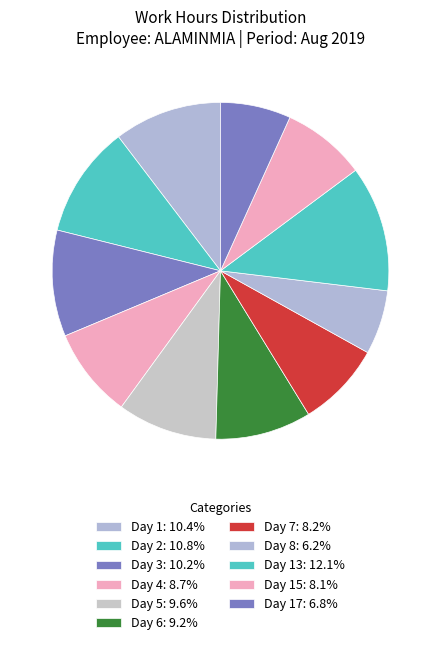

Count the number of slices in the pie.

11